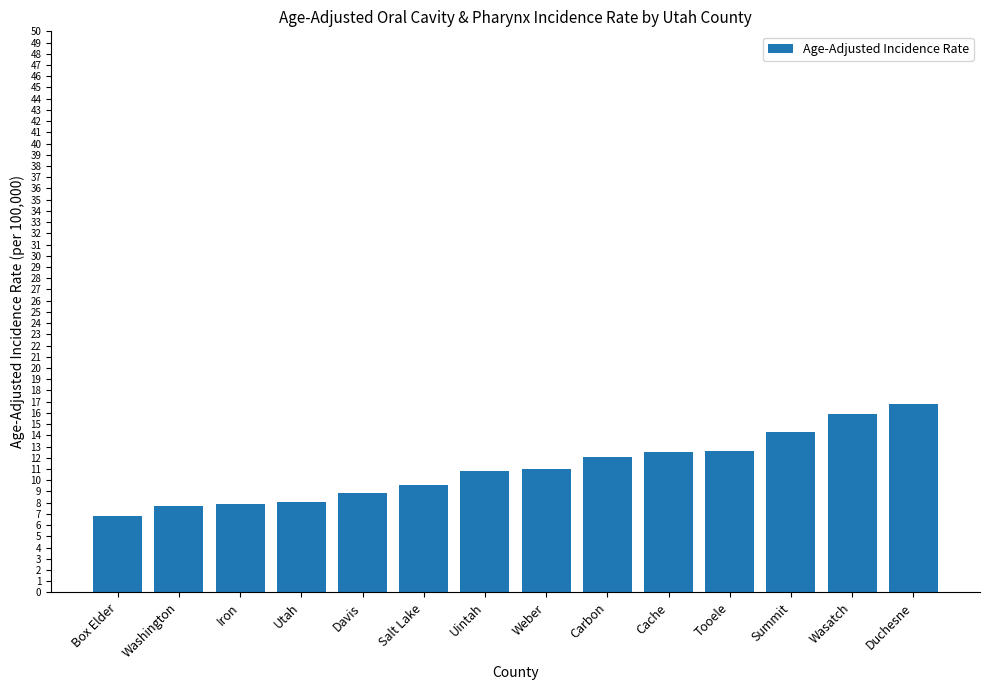

Are the bars grouped side by side (vs. stacked)?

No